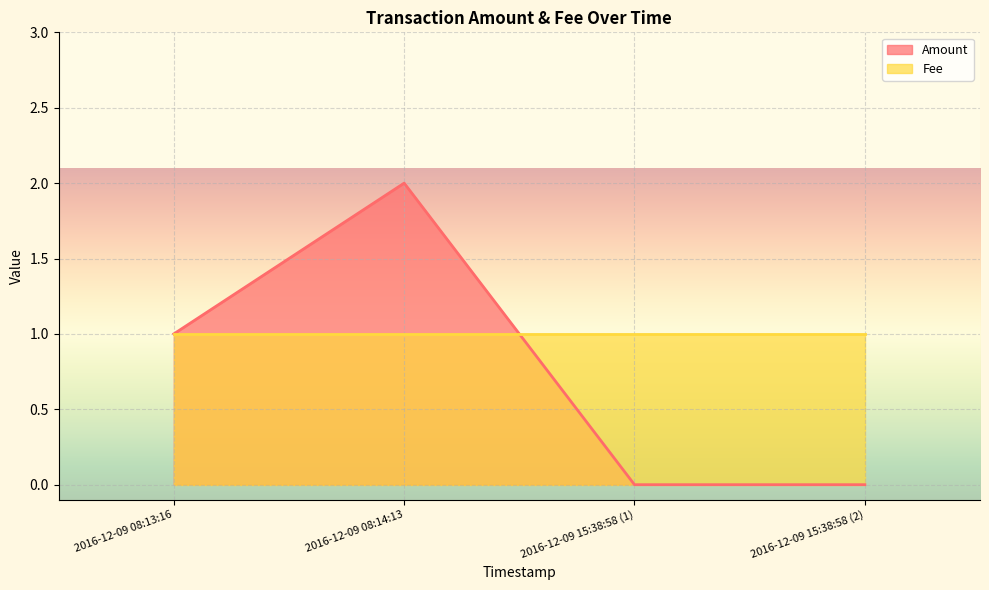

Rank the series at 2016-12-09 08:14:13 from lowest to highest value.

Fee, Amount